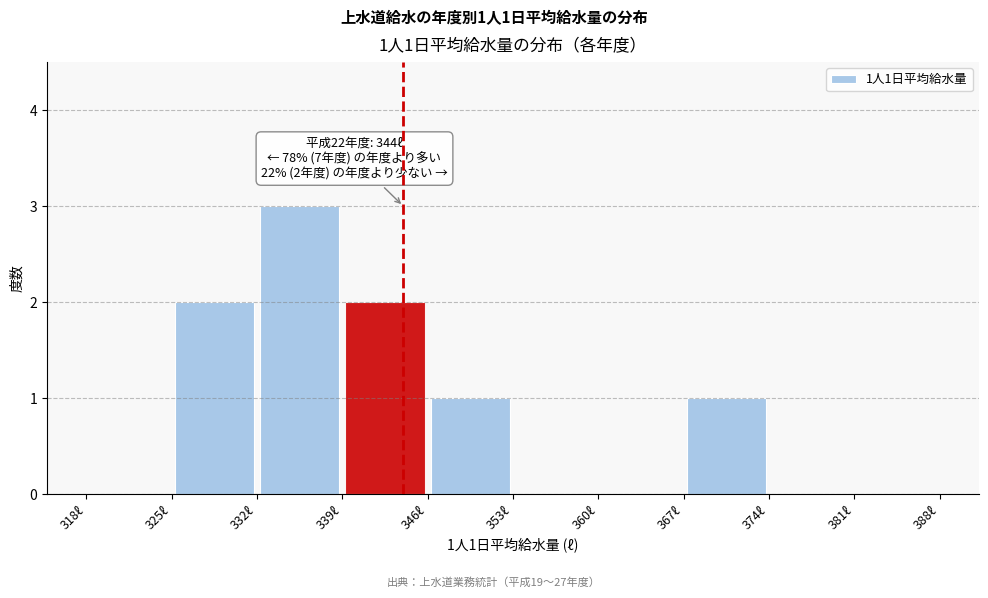

Over which range of the x-axis is the bar tallest?

332 to 339